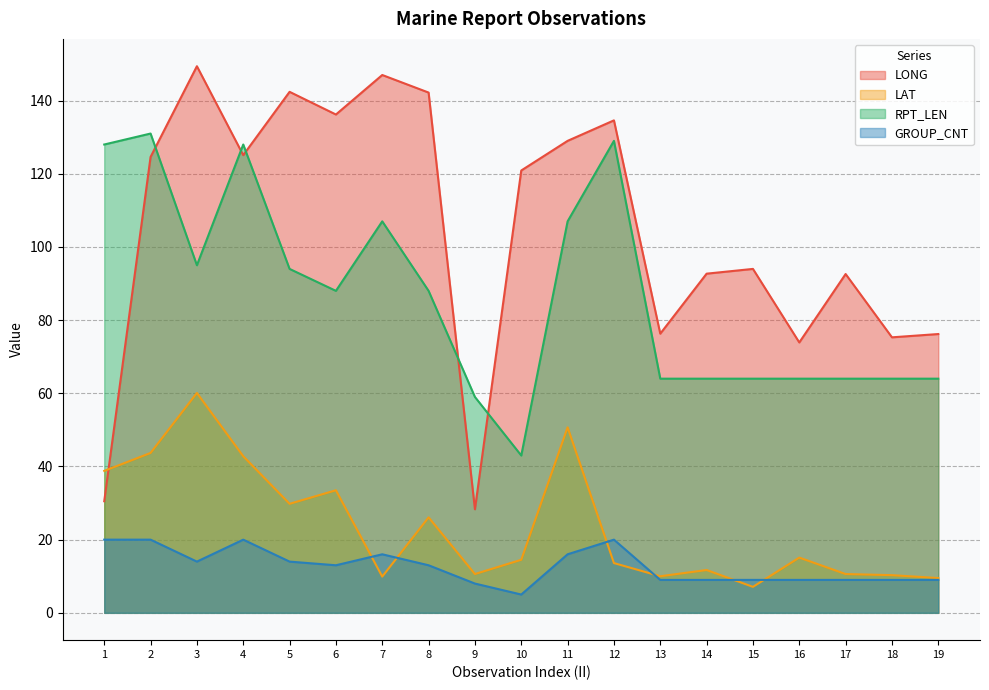

At how many categories does at least one series exceed 47?

19